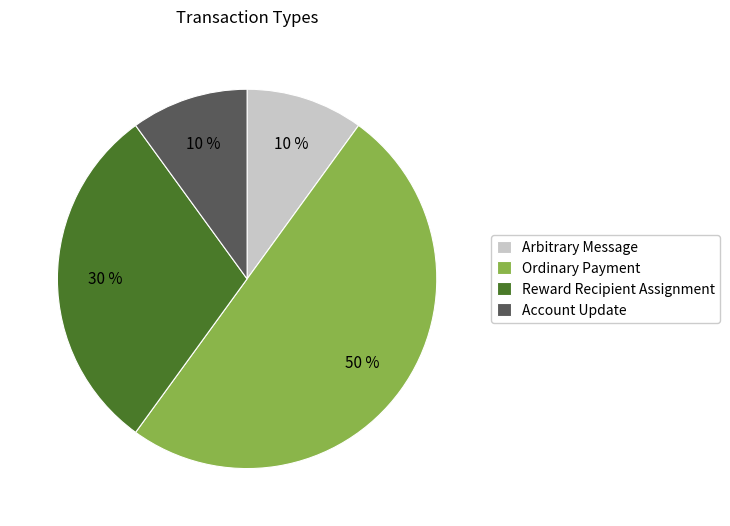

How many segments does this pie chart have?

4